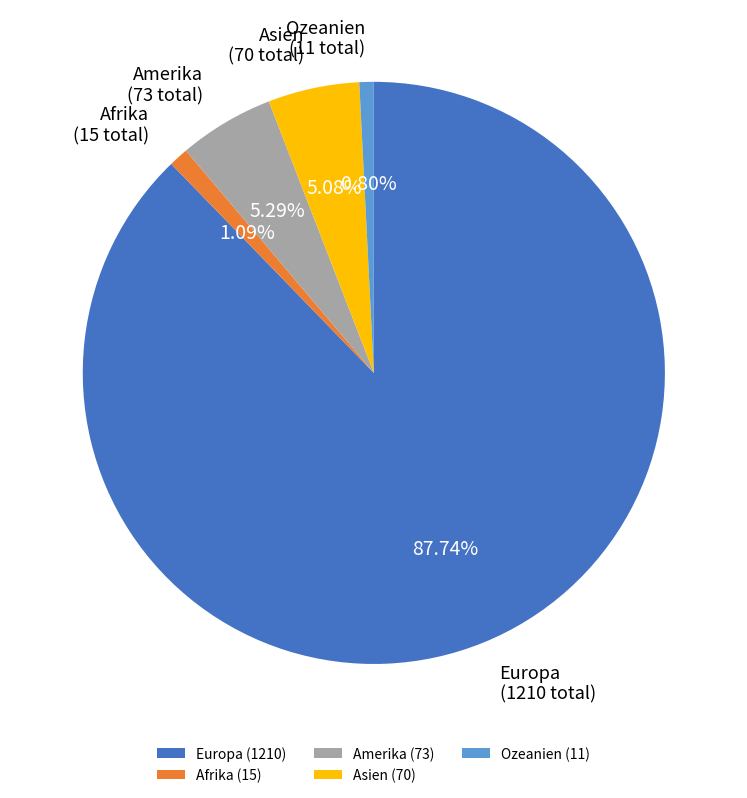

To the nearest percent, what portion does Amerika represent?

5%